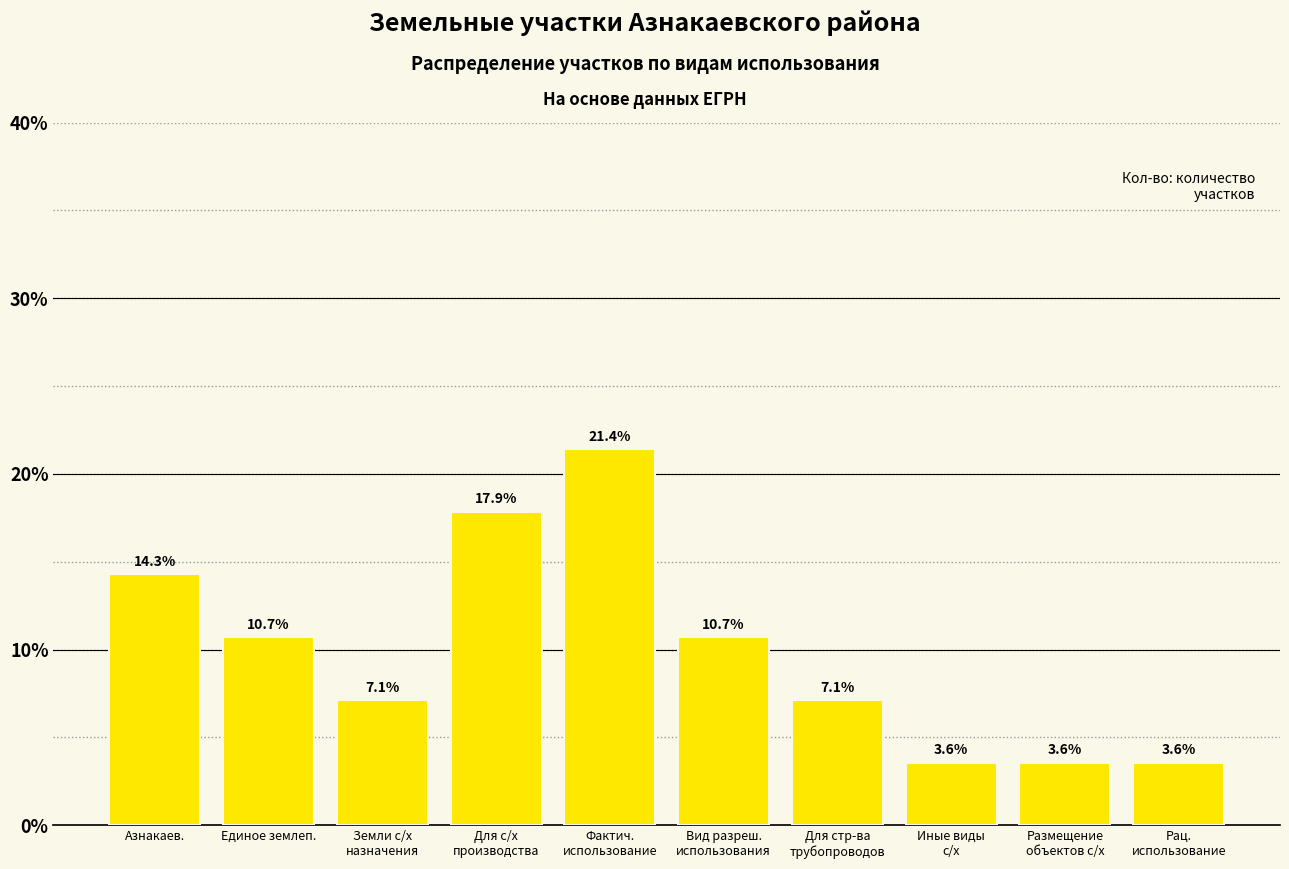

What is the smallest value displayed?

3.6